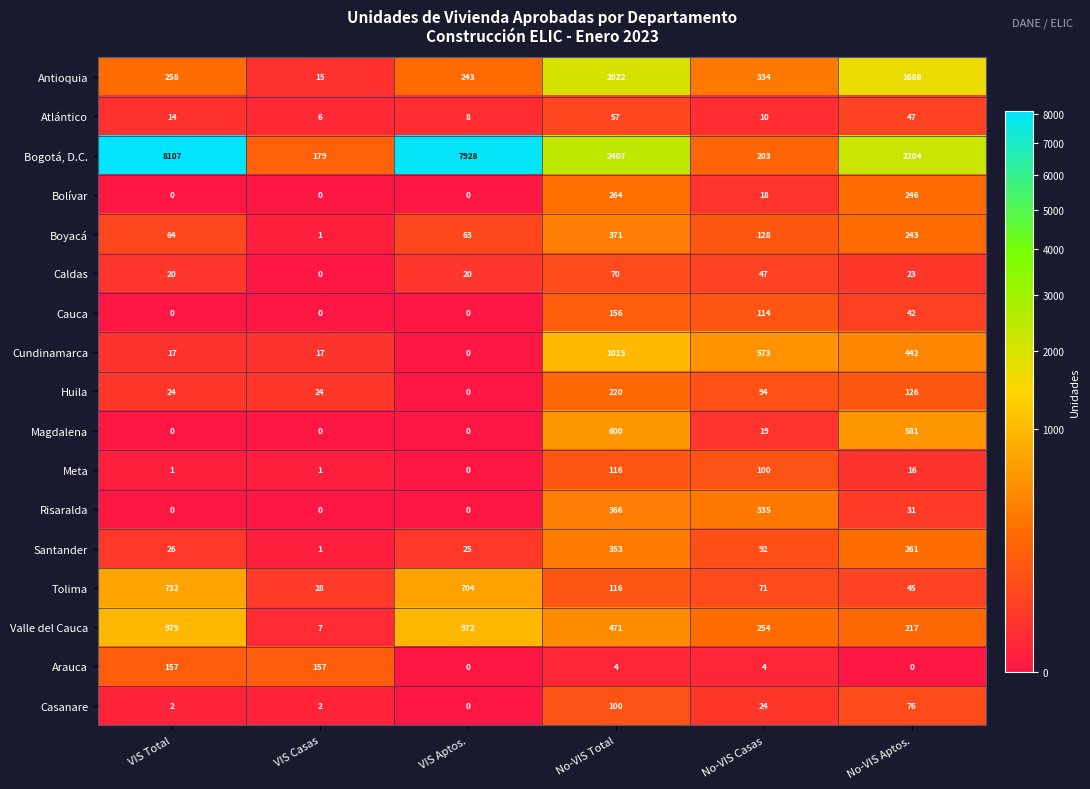

Count the number of data series in this chart.

17